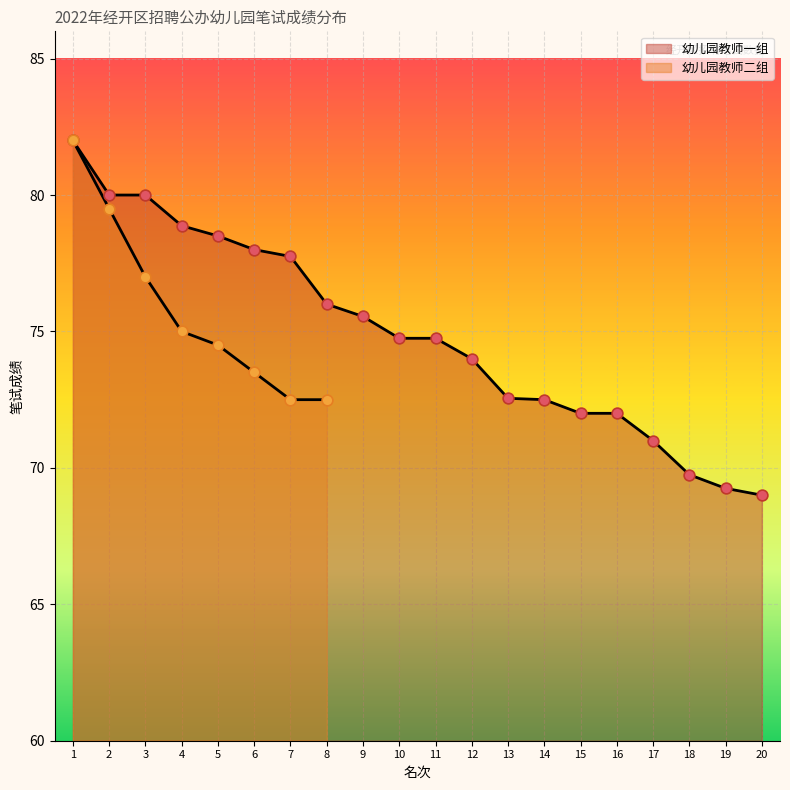

Between 19 and 3, which is larger?

3